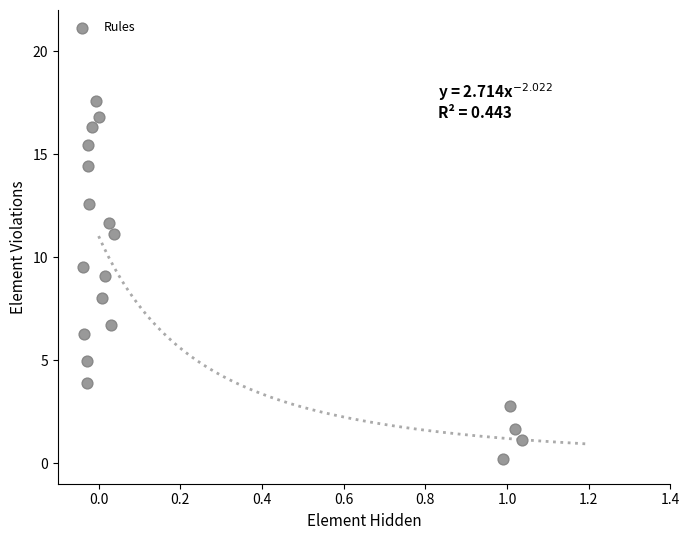

What is the range of Y values (max minus min)?

17.4